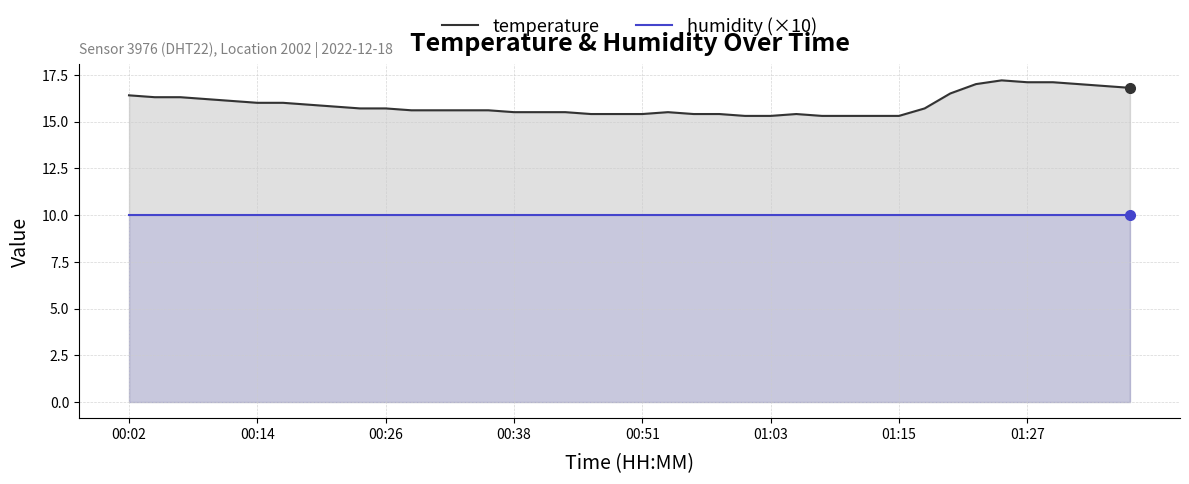

Which series has the largest total across all categories?

temperature